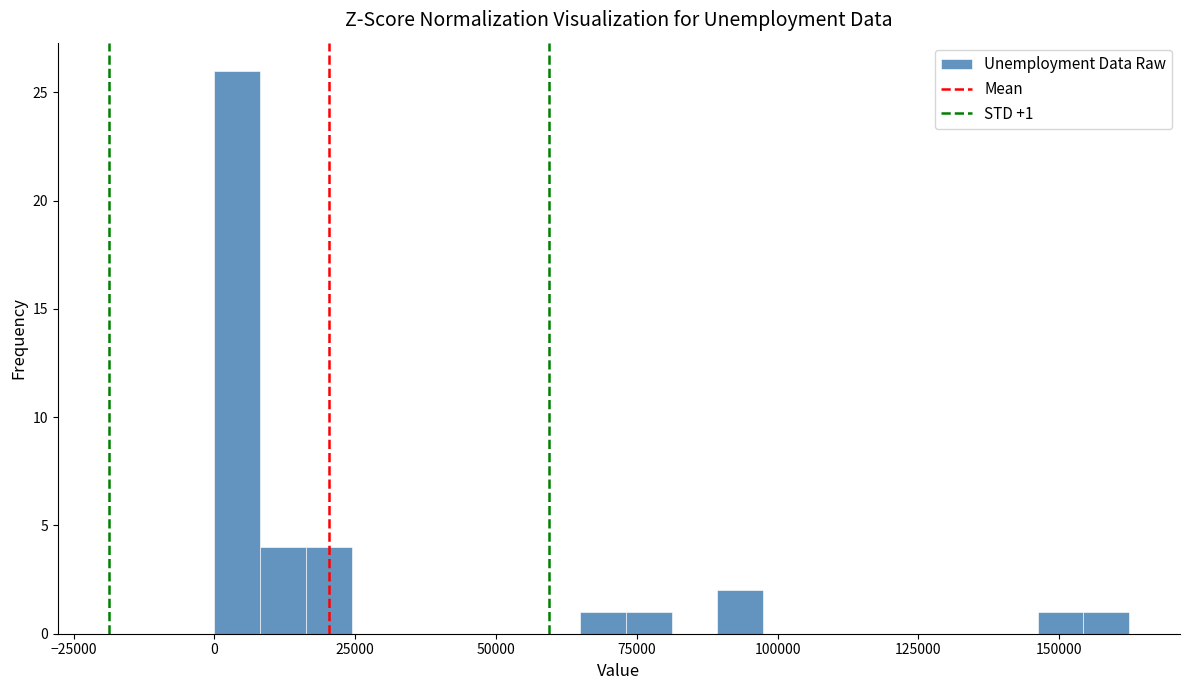

Read against the x-axis, roughly where is the centre of the tallest bar?

5000